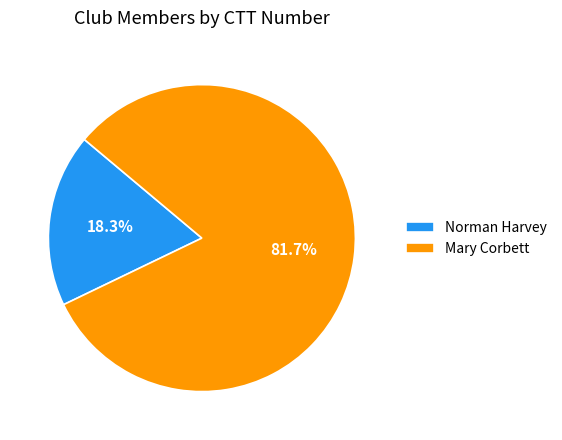

What percentage do Norman Harvey and Mary Corbett together represent?

100.0%